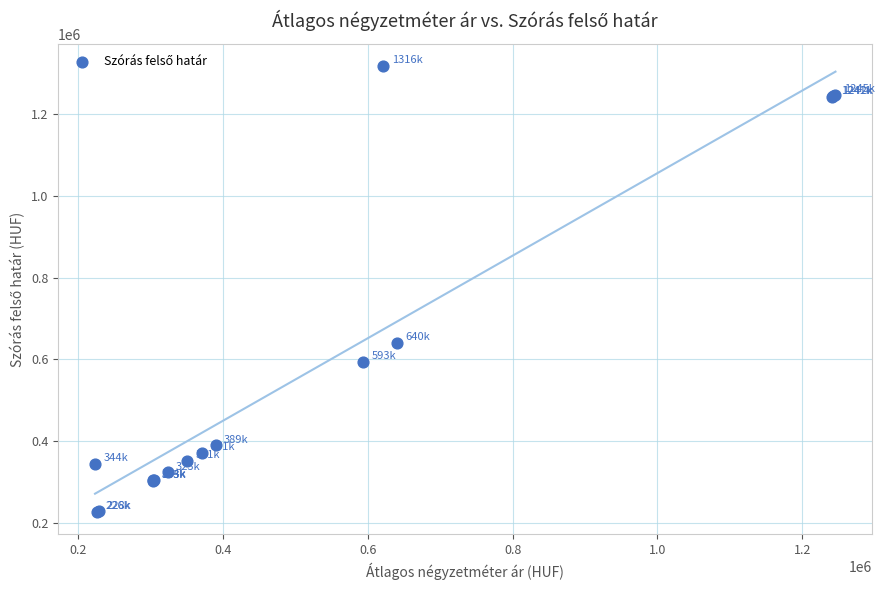

What Y value in the scatter plot is closest to 771758?

640631